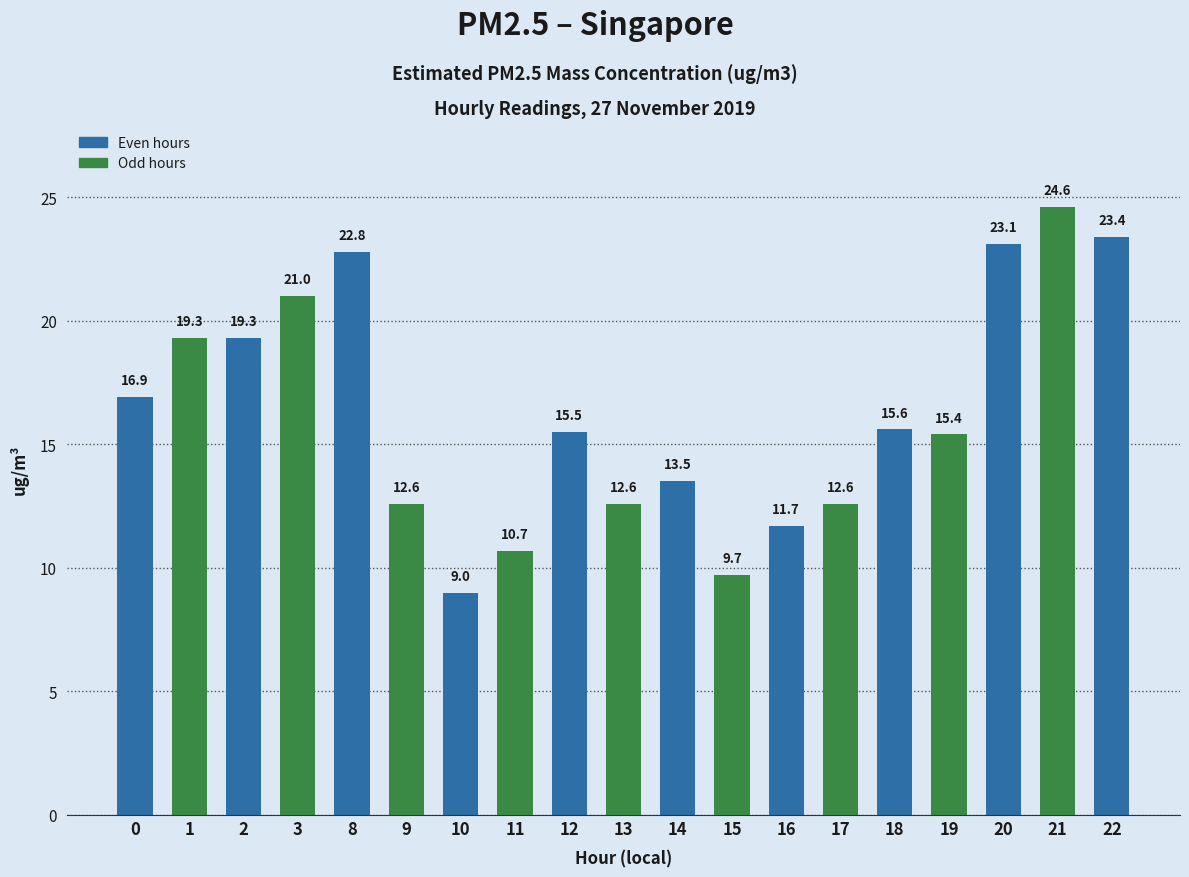

Which category has the highest value across all series?

21